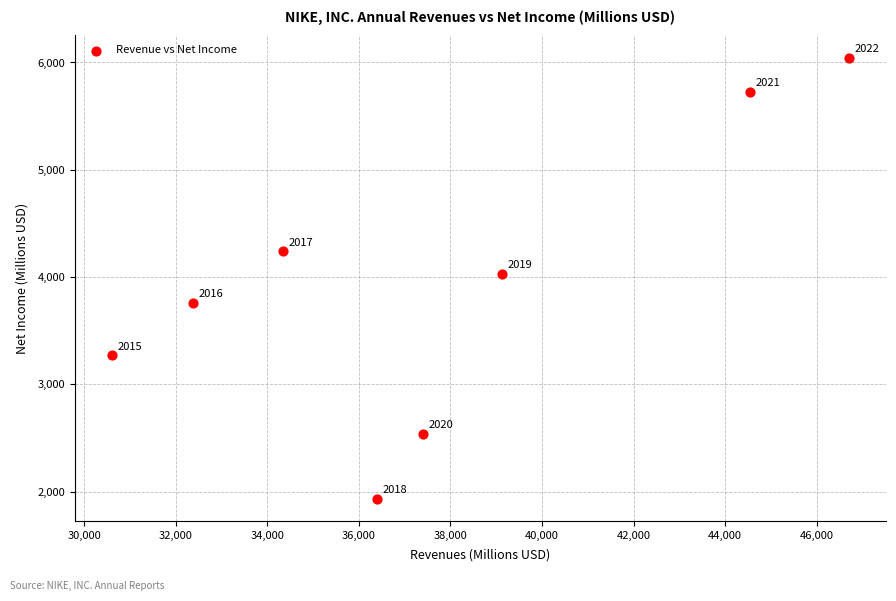

What is the range of Y values (max minus min)?

4113